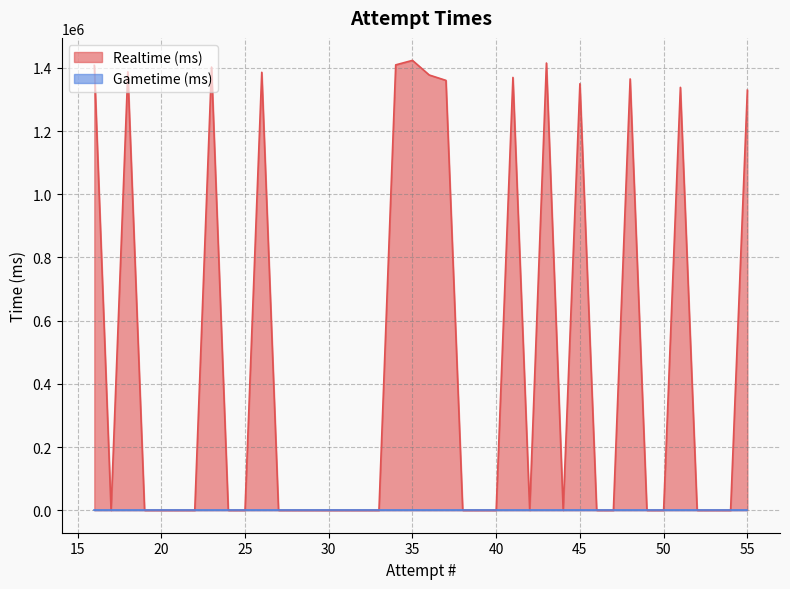

Which series has the largest range (max minus min)?

Realtime (ms)